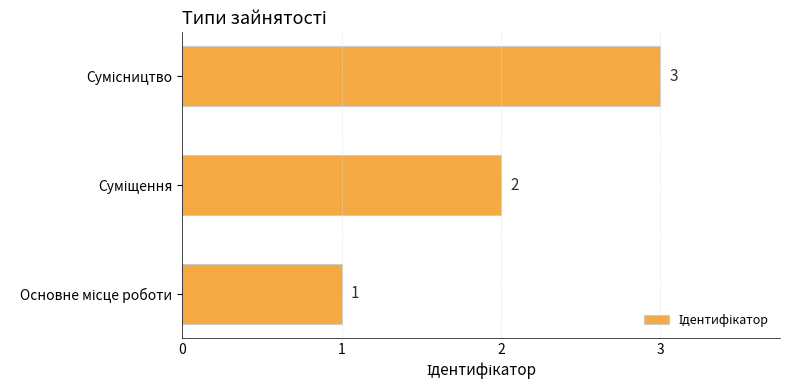

What is the sum of all values?

6